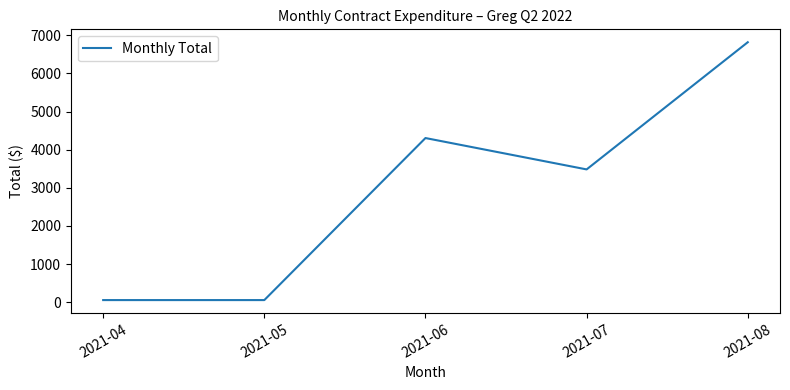

What is the sum of all values?

14717.8